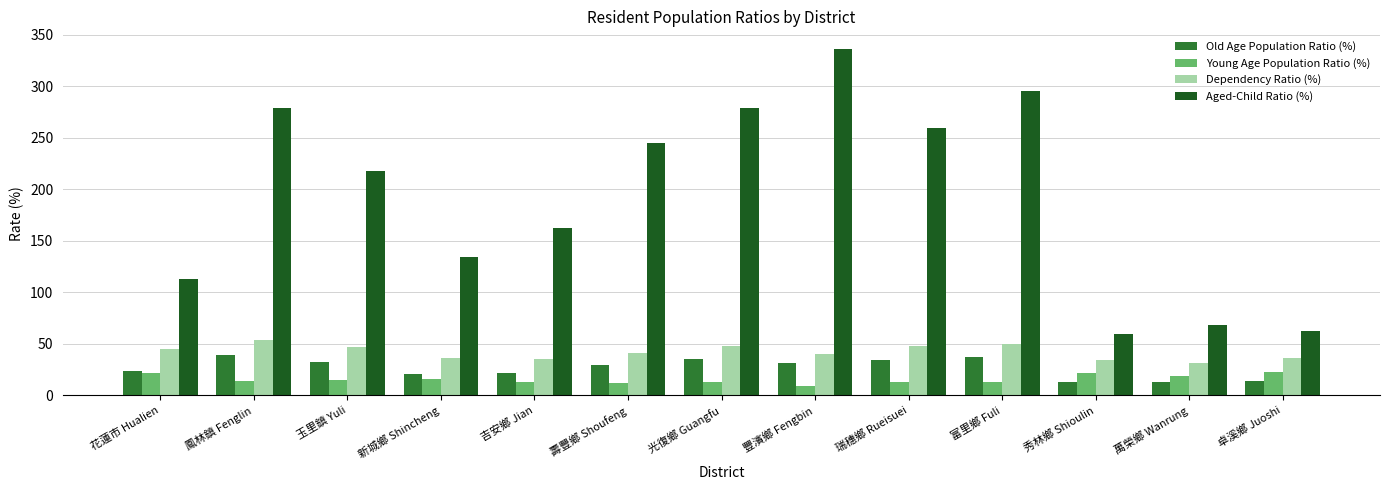

The Young Age Population Ratio (%) series shows 21.2 at 花蓮市 Hualien. True or false?

True